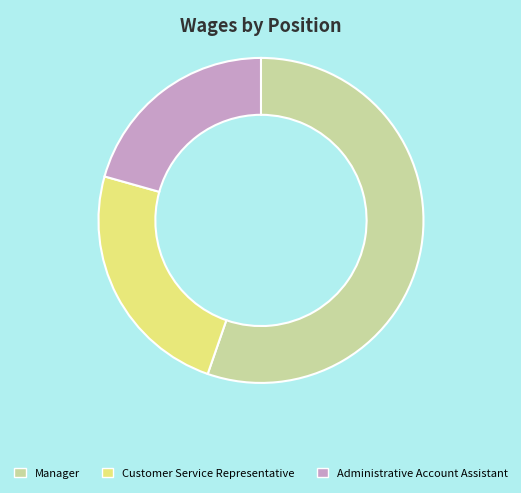

How many slices are in this pie chart?

3